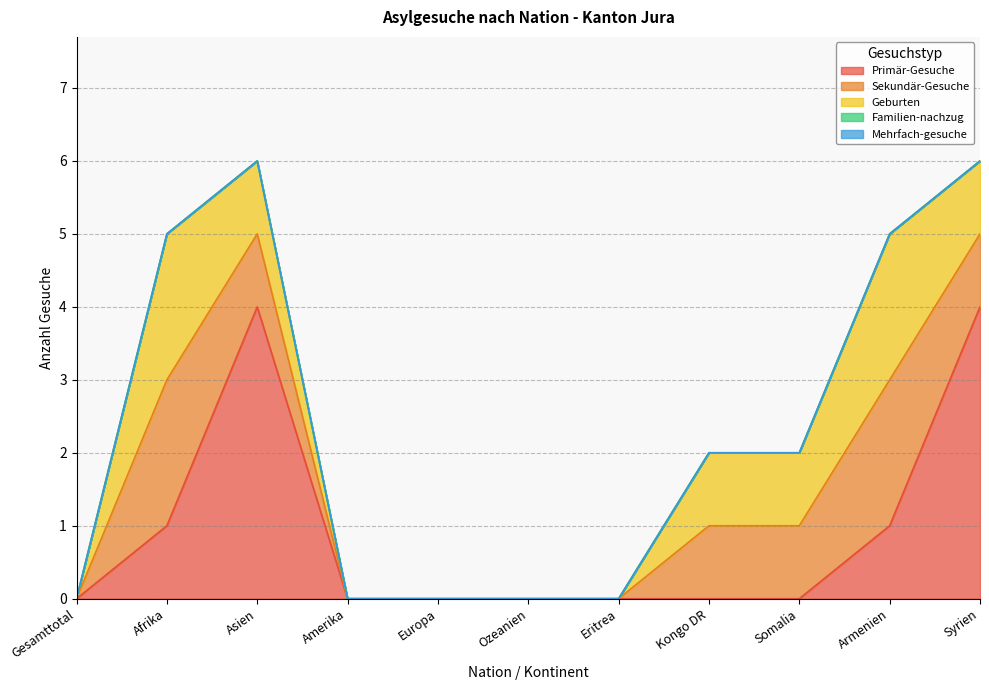

Rank the series by their maximum value, from highest to lowest.

Primär-Gesuche, Sekundär-Gesuche, Geburten, Familien-nachzug, Mehrfach-gesuche